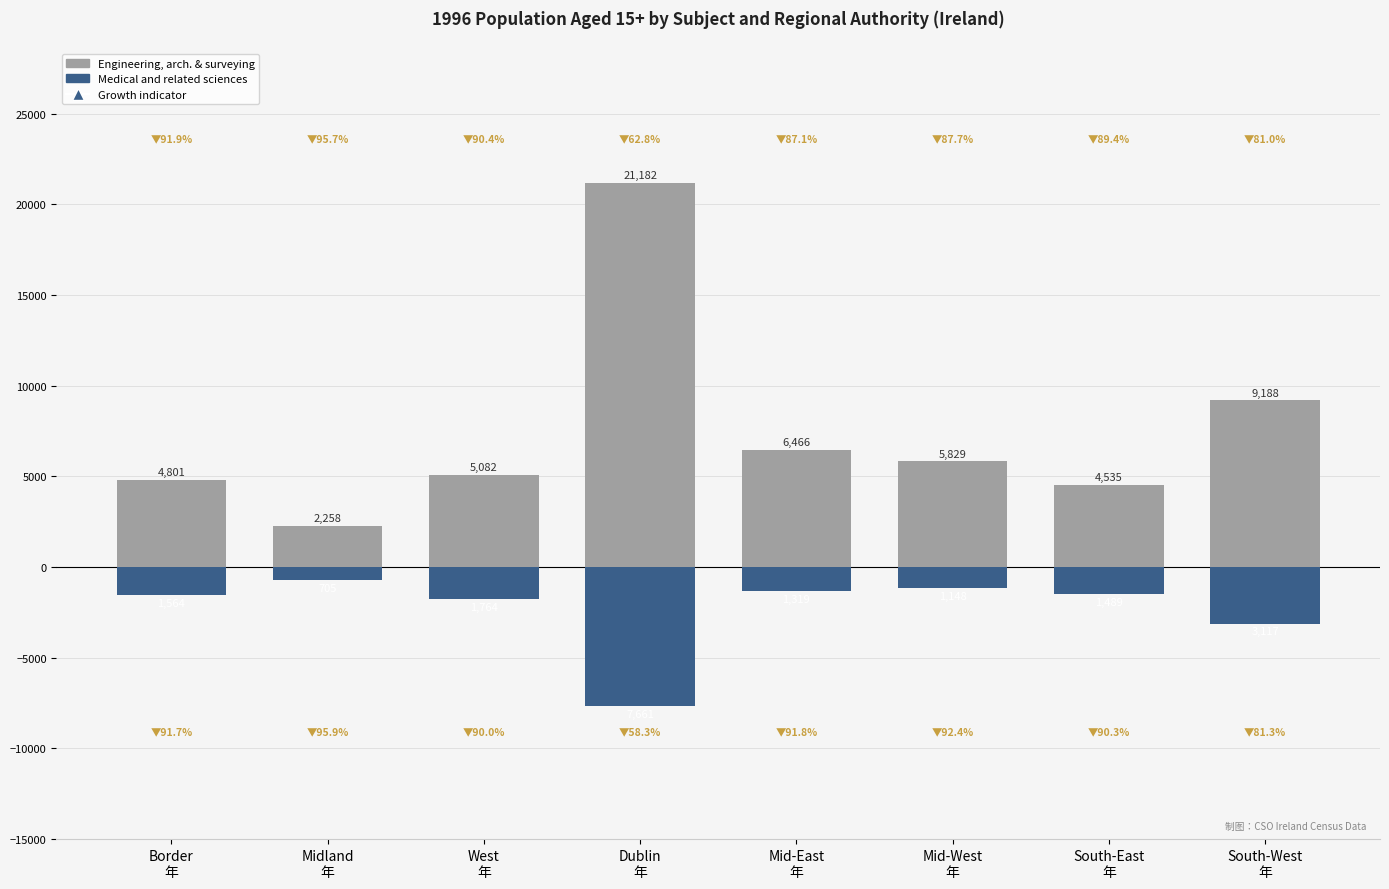

How many data points in Medical and related sciences are above -1489?

3